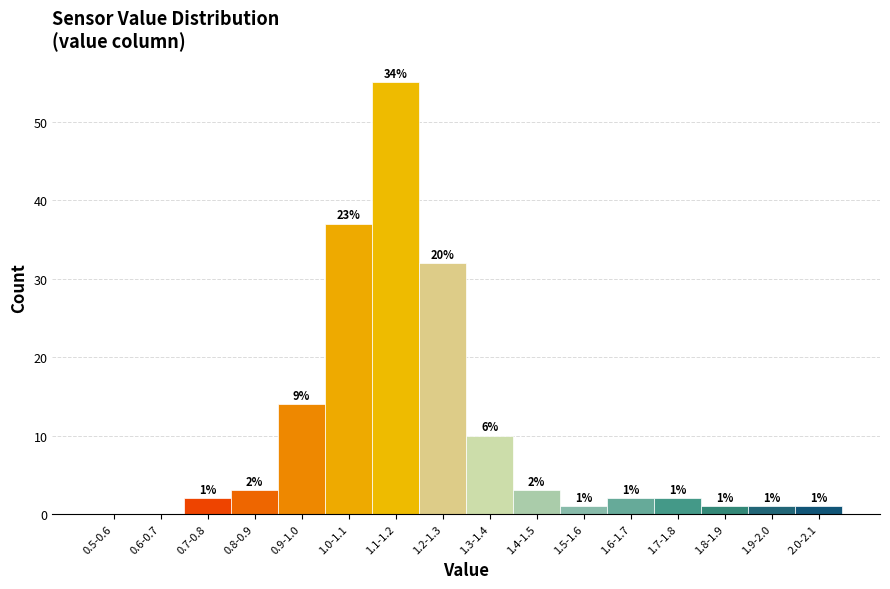

Reading left to right, transcribe all the data shown in this chart.

0.5-0.6=0	0.6-0.7=0	0.7-0.8=2	0.8-0.9=3	0.9-1.0=14	1.0-1.1=37	1.1-1.2=55	1.2-1.3=32	1.3-1.4=10	1.4-1.5=3	1.5-1.6=1	1.6-1.7=2	1.7-1.8=2	1.8-1.9=1	1.9-2.0=1	2.0-2.1=1